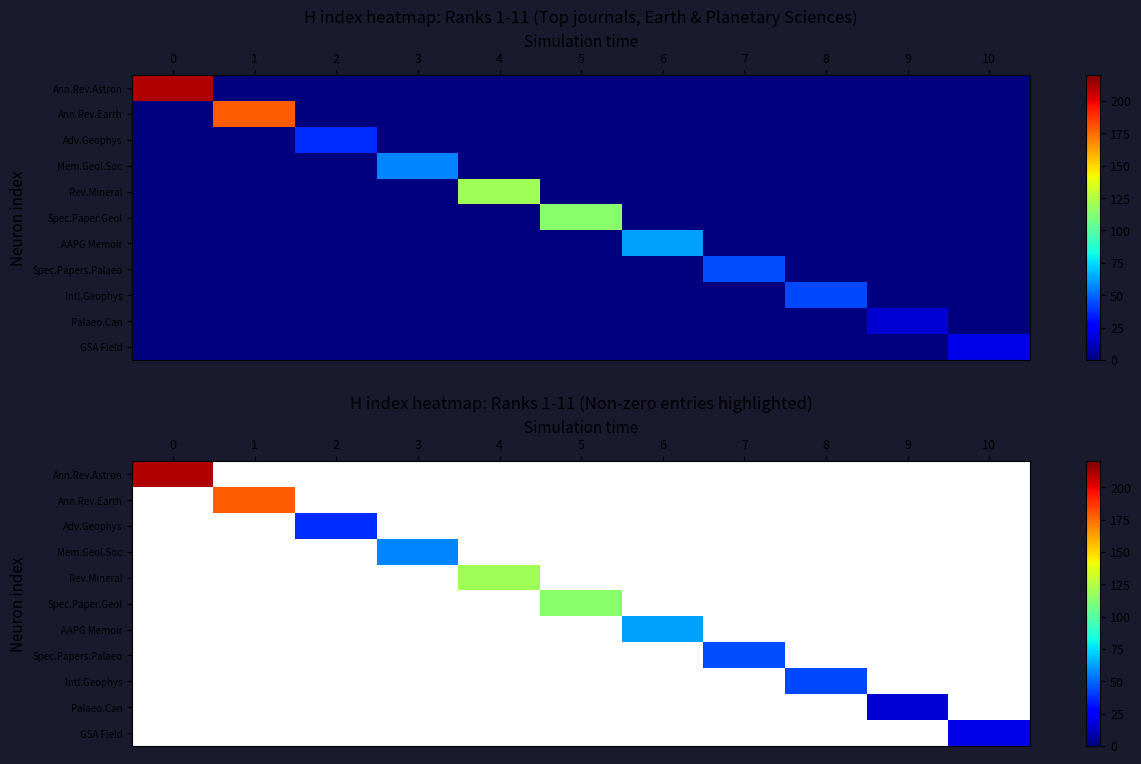

How many data points does each series have?

11